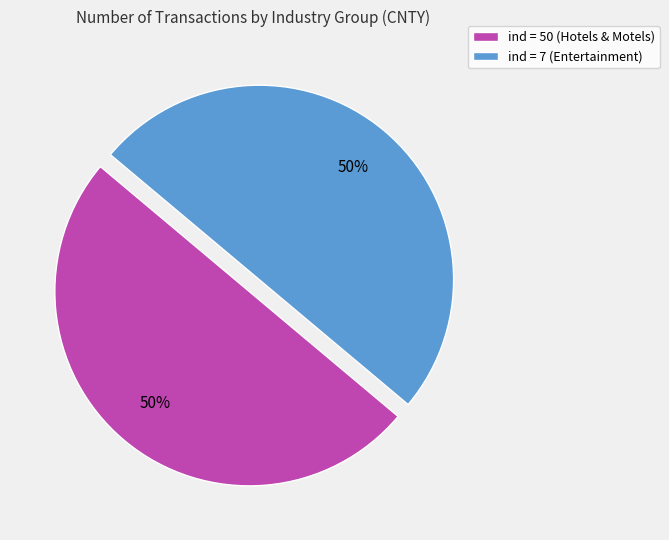

To the nearest percent, what portion does ind = 50 (Hotels & Motels) represent?

50%